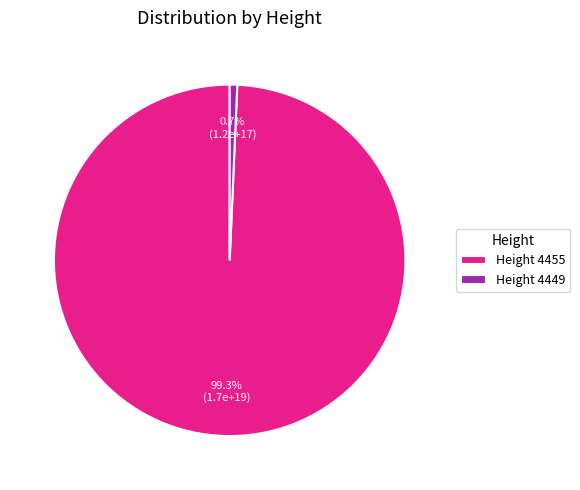

Which category has the smallest portion of the pie?

Height 4449